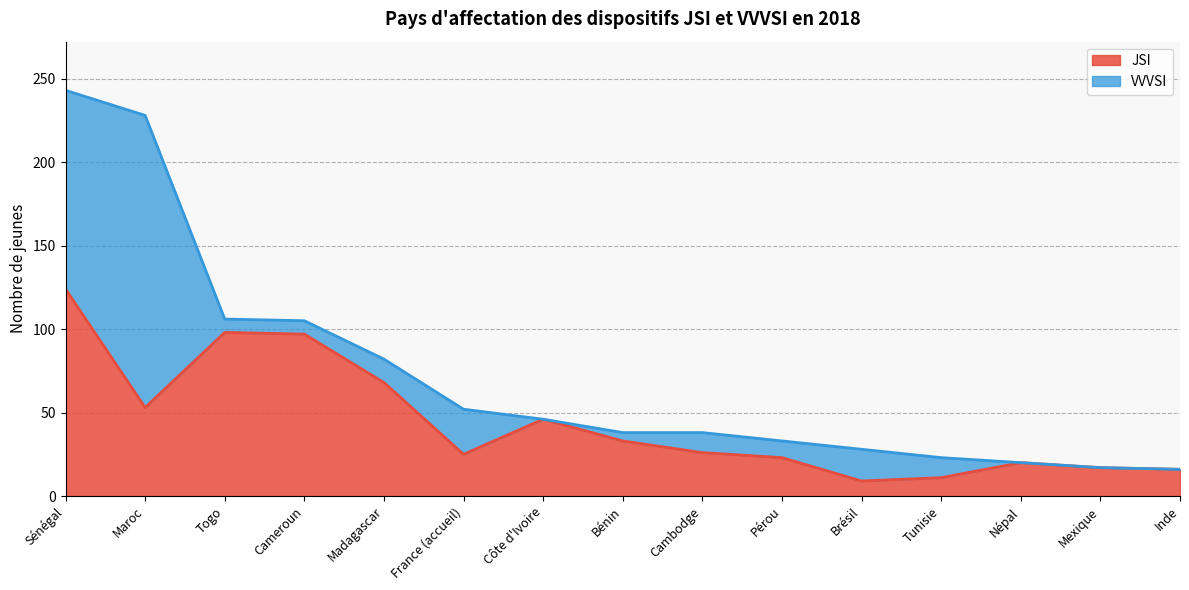

What is the change in value from Côte d'Ivoire to Brésil?

-37